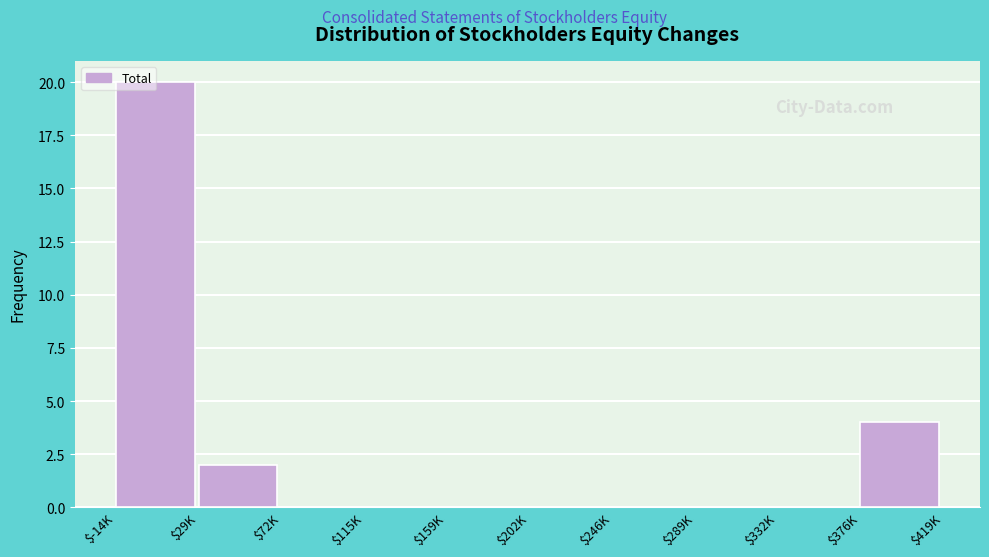

Where is the data nearest to the value 10?

$376K